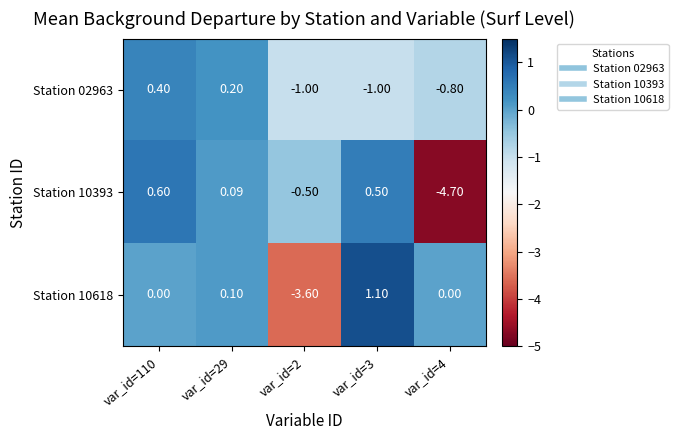

Is the value of Station 10393 at var_id=110 greater than the value of Station 10618 at var_id=29?

Yes